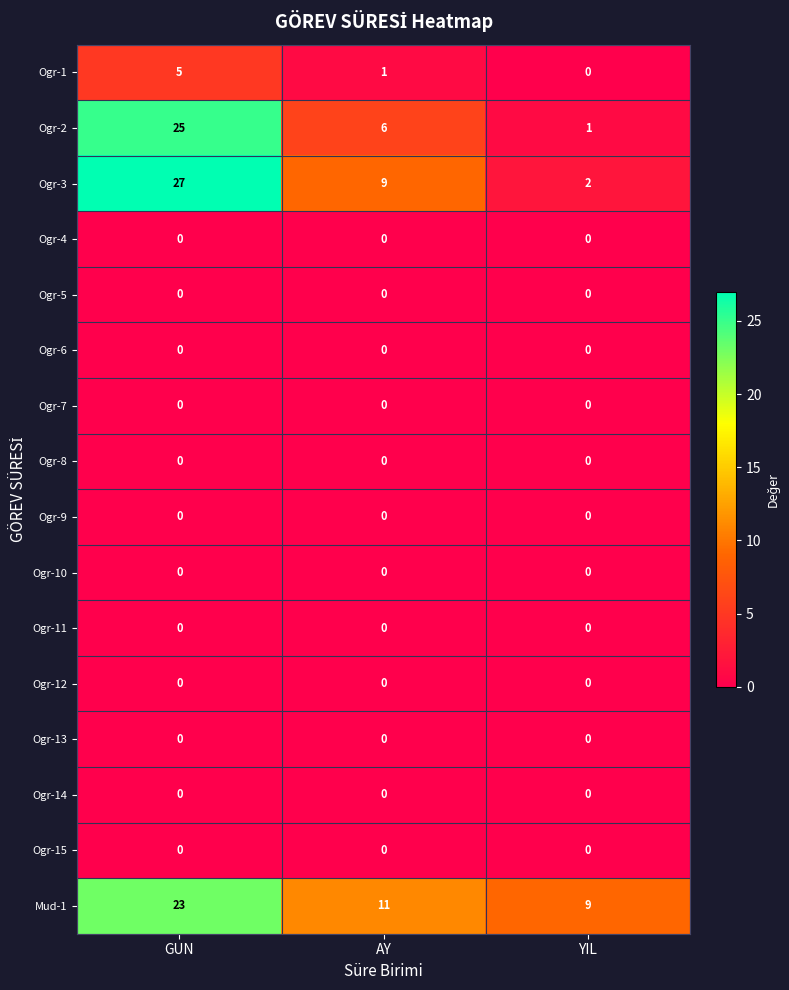

What is the greatest value displayed?

27